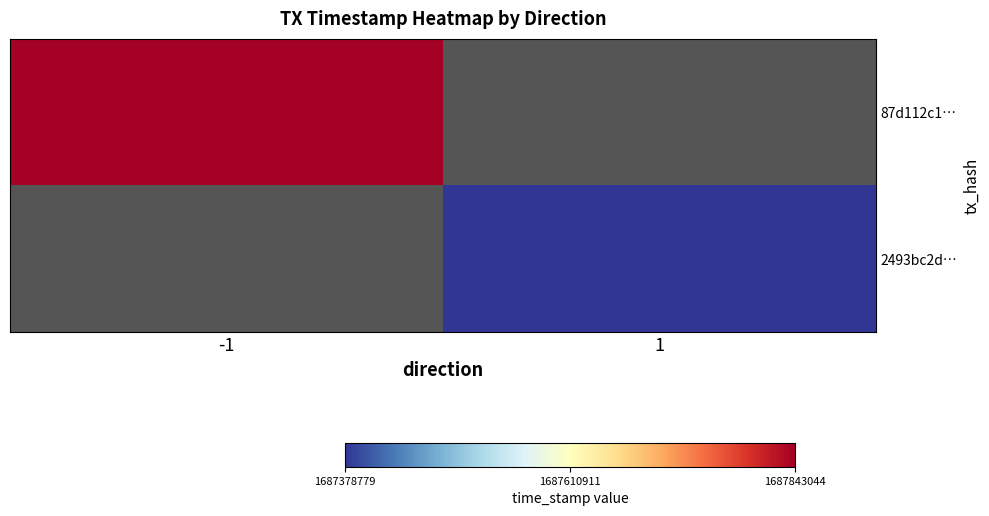

Count the number of categories in the chart.

2